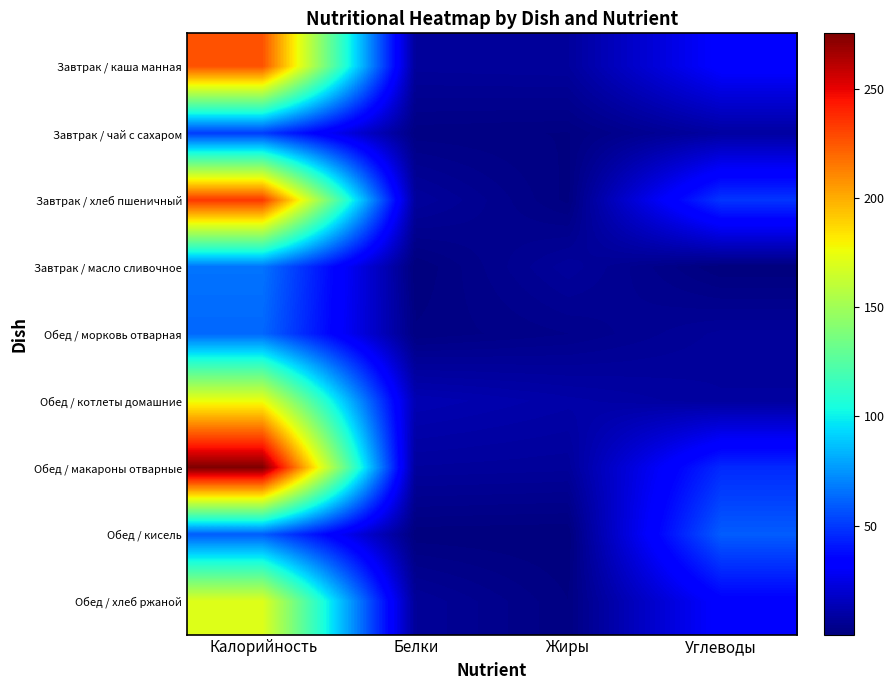

At how many categories does at least one series exceed 124?

1